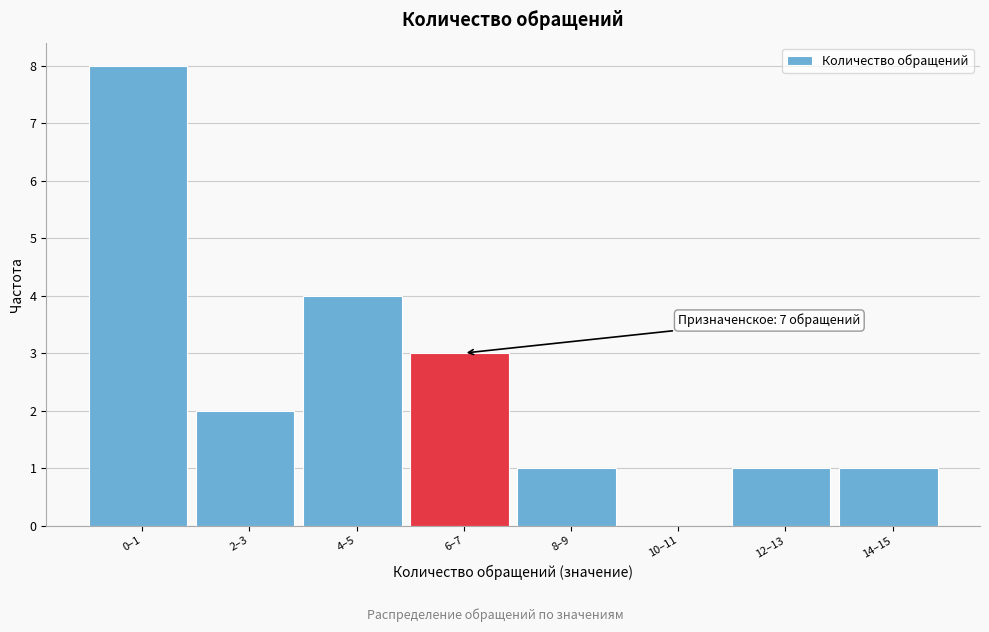

What is the change in value from 2–3 to 6–7?

+1